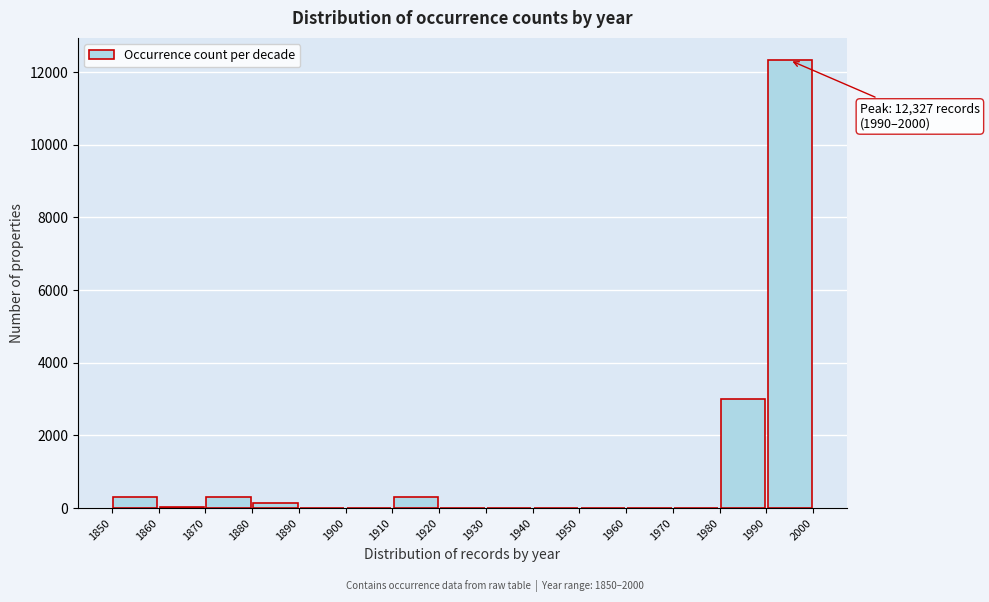

Which range on the x-axis has the tallest bar?

1990 to 2000